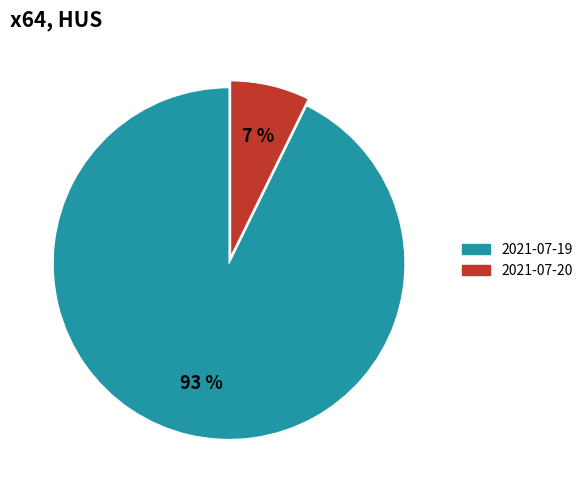

How many slices are in this pie chart?

2